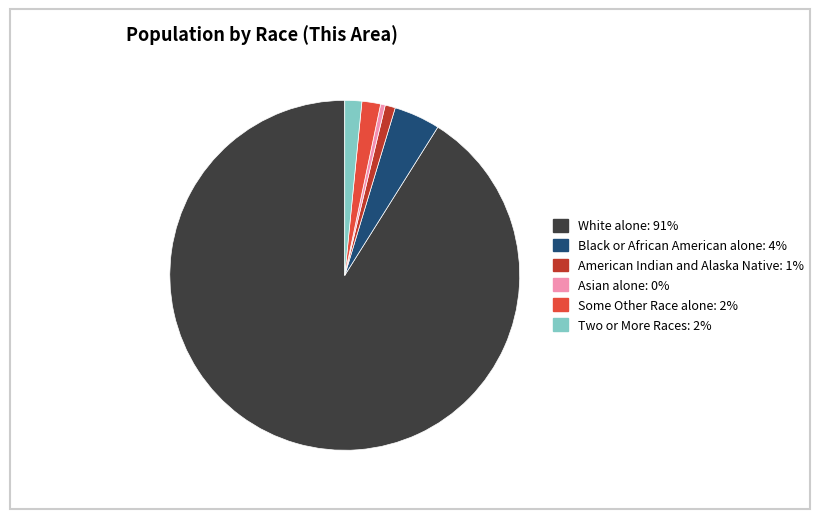

Is there a majority slice in this chart?

Yes